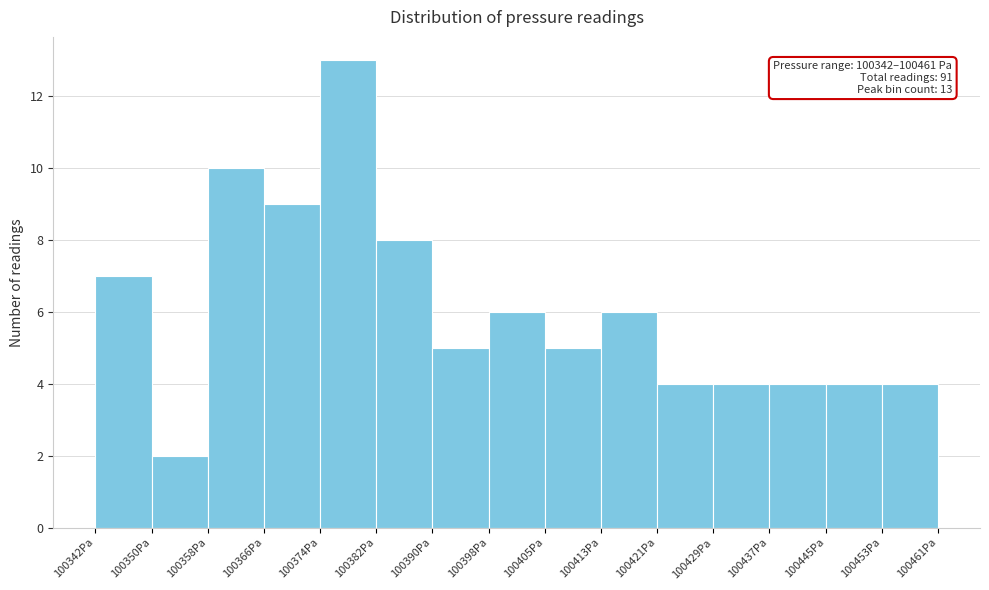

Over which range of the x-axis is the bar tallest?

100374 to 100382